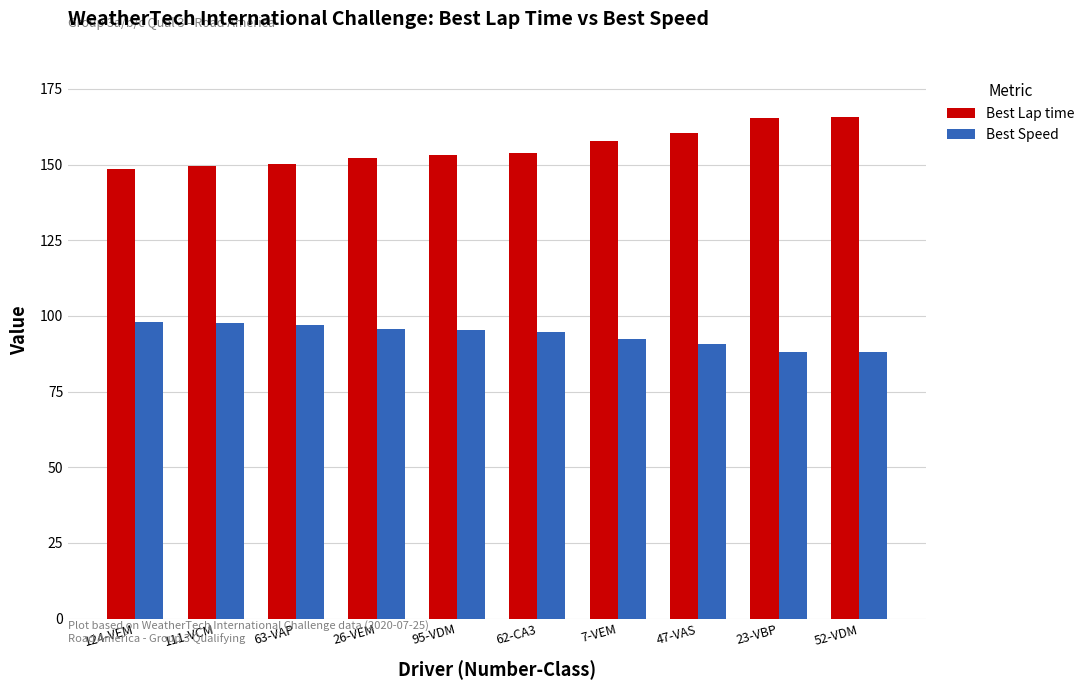

What position from the left is 7-VEM?

7